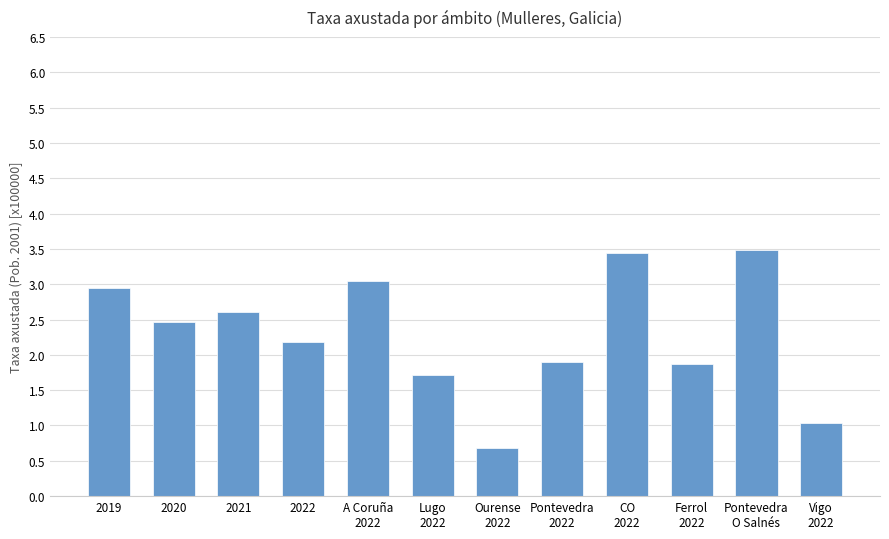

Between CO
2022 and Lugo
2022, which is larger?

CO
2022